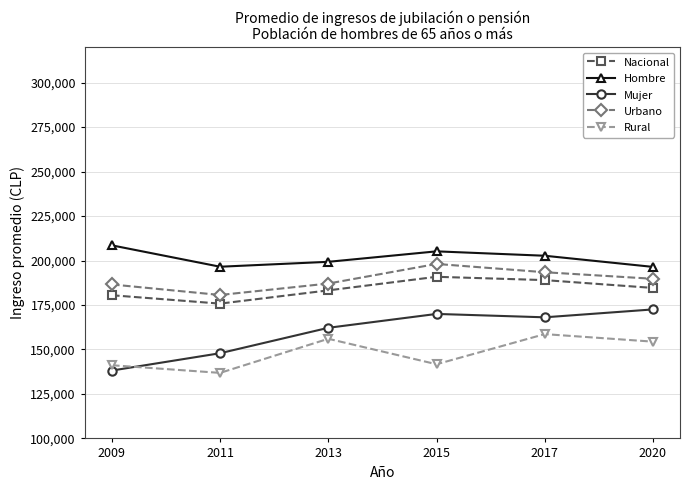

Where is the first local minimum for Mujer?

2017